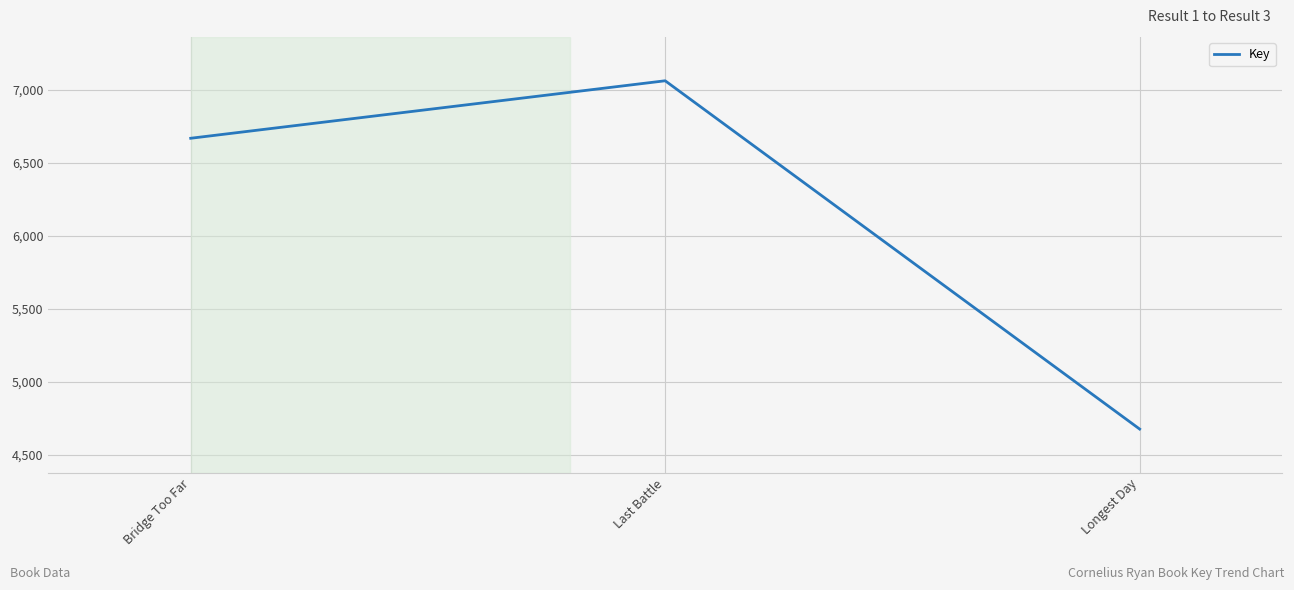

Reading left to right, extract all data points from this chart.

Bridge Too Far=6669	Last Battle=7063	Longest Day=4676